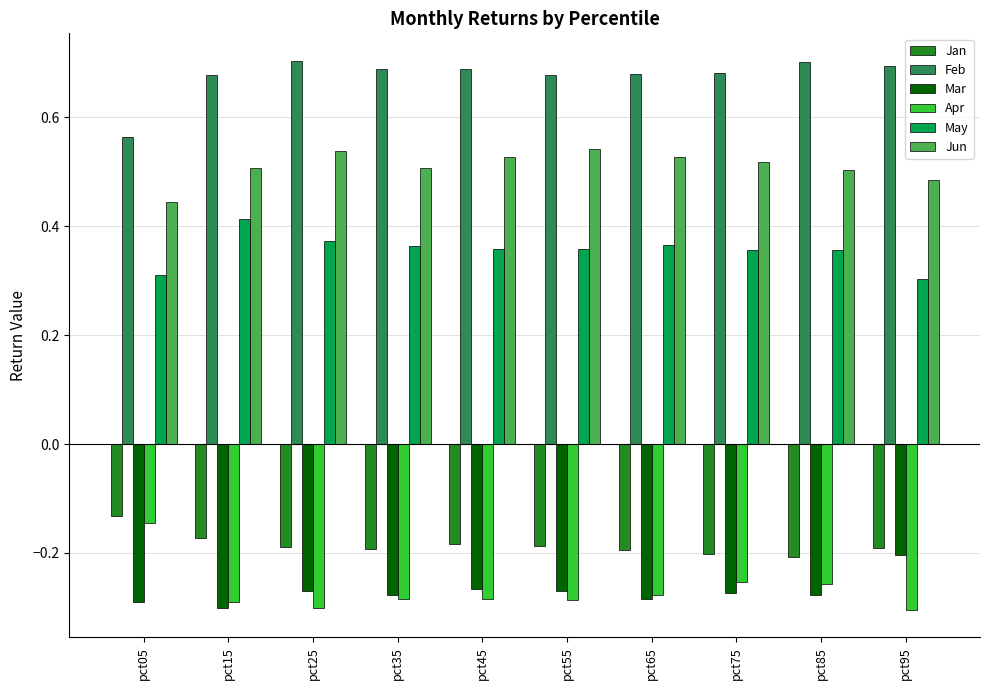

At how many categories does at least one series exceed 0?

10